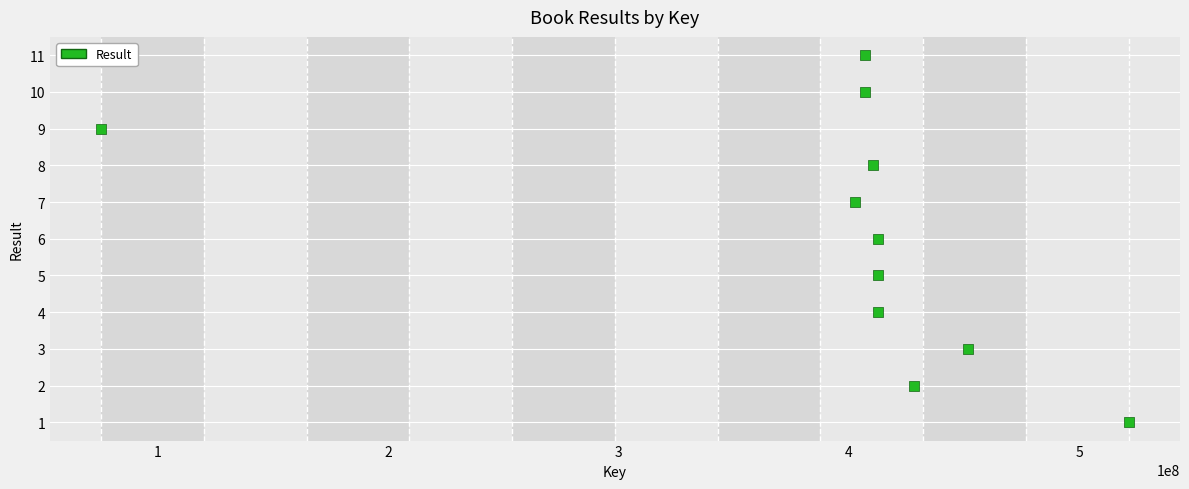

What is the range of Y values (max minus min)?

10